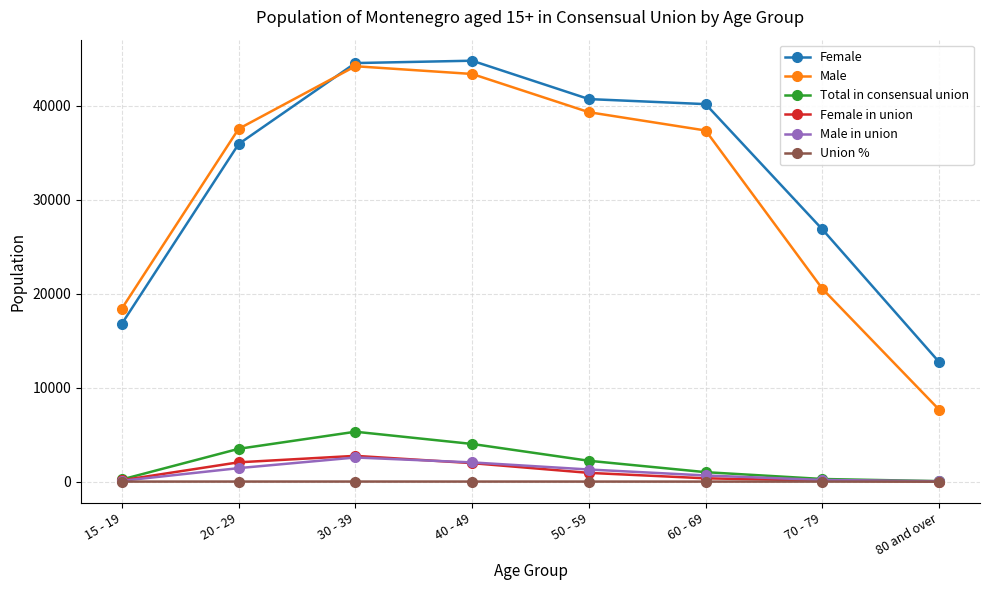

What is the spread (max minus min) of values at 60 - 69?

40191.7